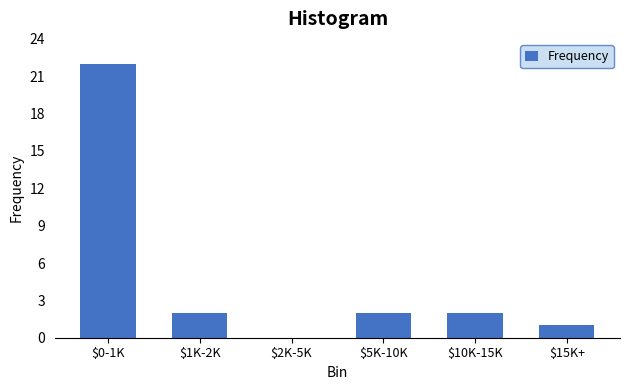

What is the sum of all values?

29